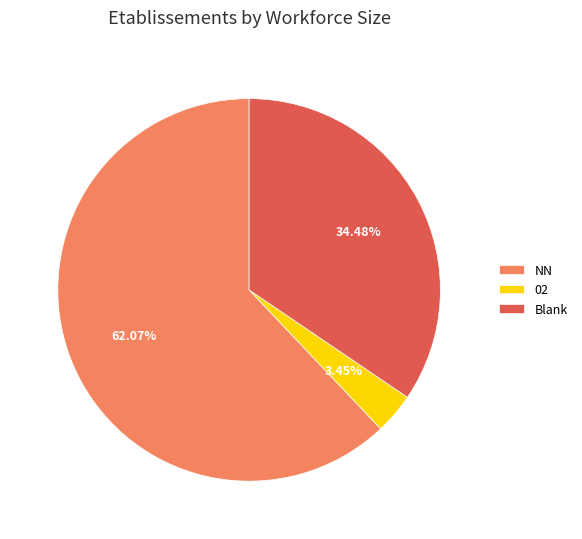

Is there a majority slice in this chart?

Yes